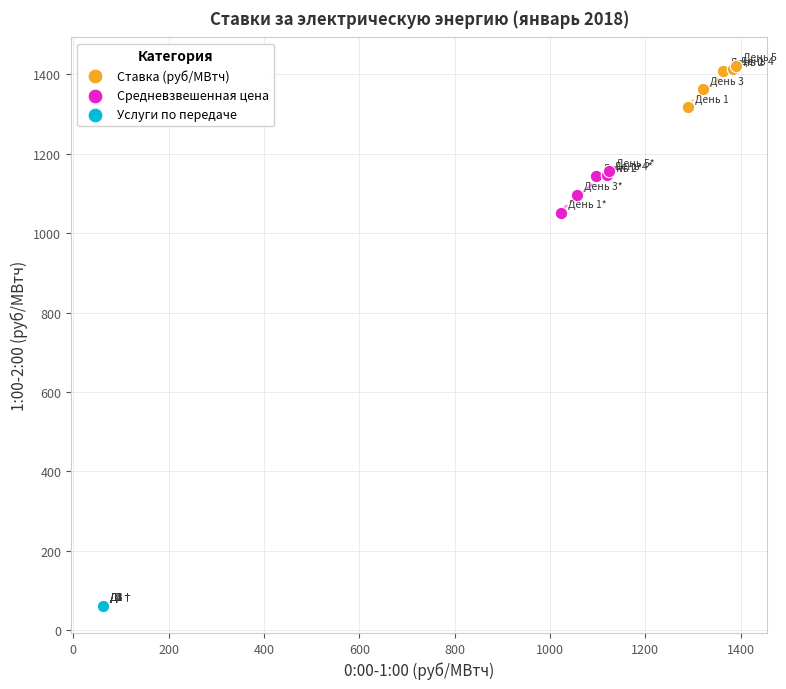

What are all the series names shown in the legend?

Ставка (руб/МВтч), Средневзвешенная цена, Услуги по передаче